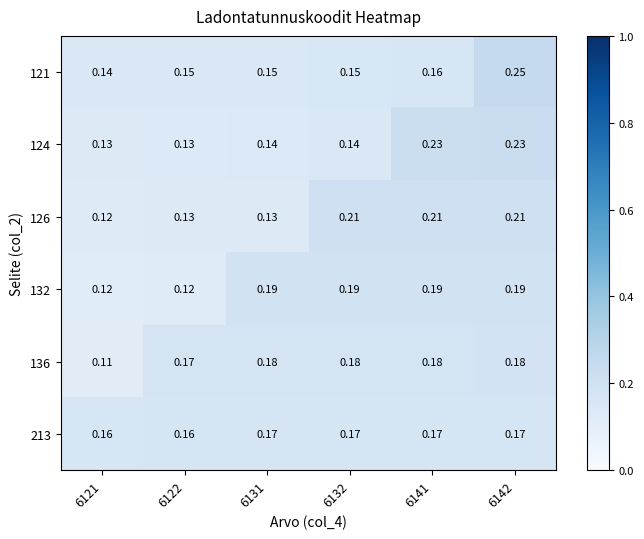

Is the value of 136 at 6132 greater than the value of 121 at 6122?

Yes